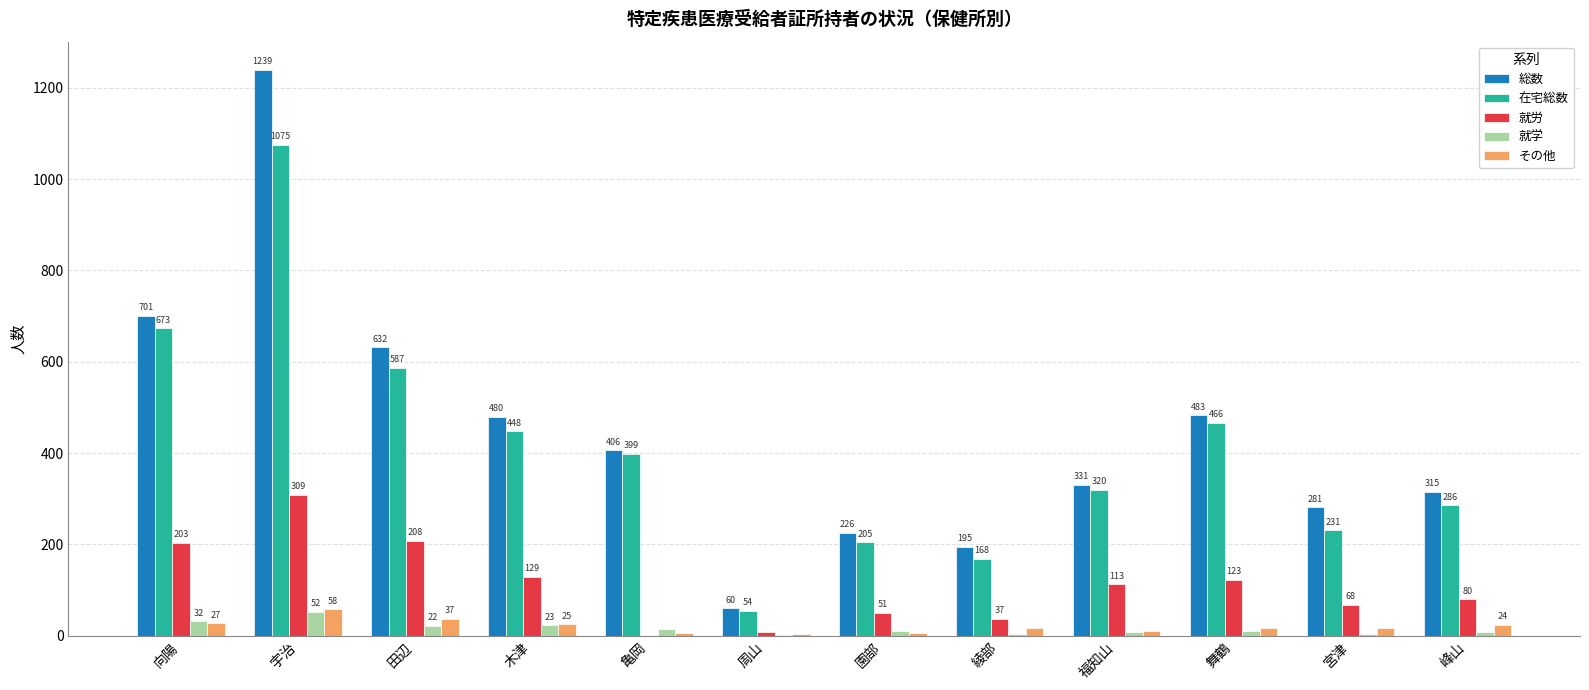

What is the sum of the その他 values at 周山 and 峰山?

27